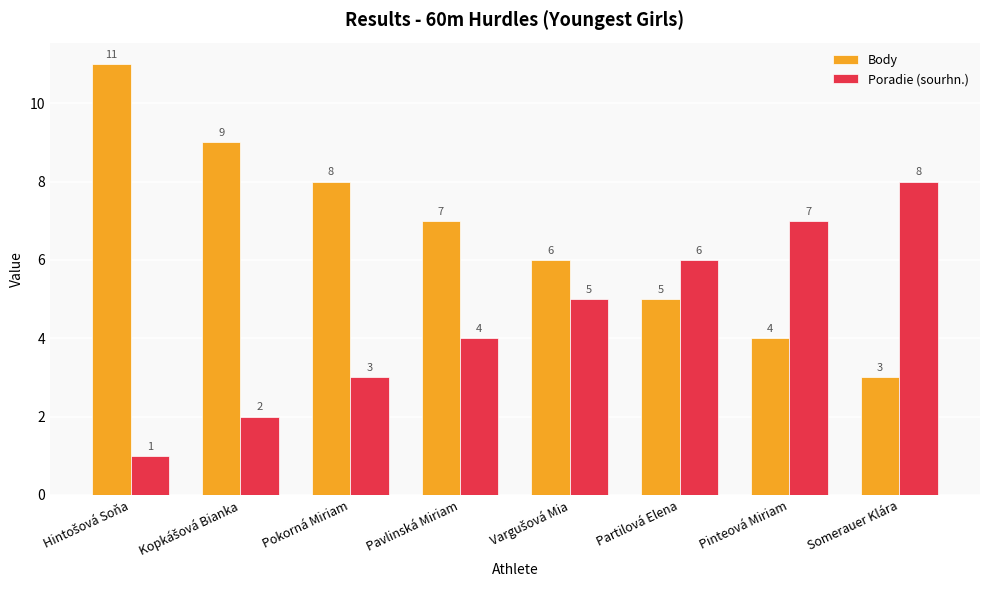

Which category has the lowest value in the Body series?

Somerauer Klára